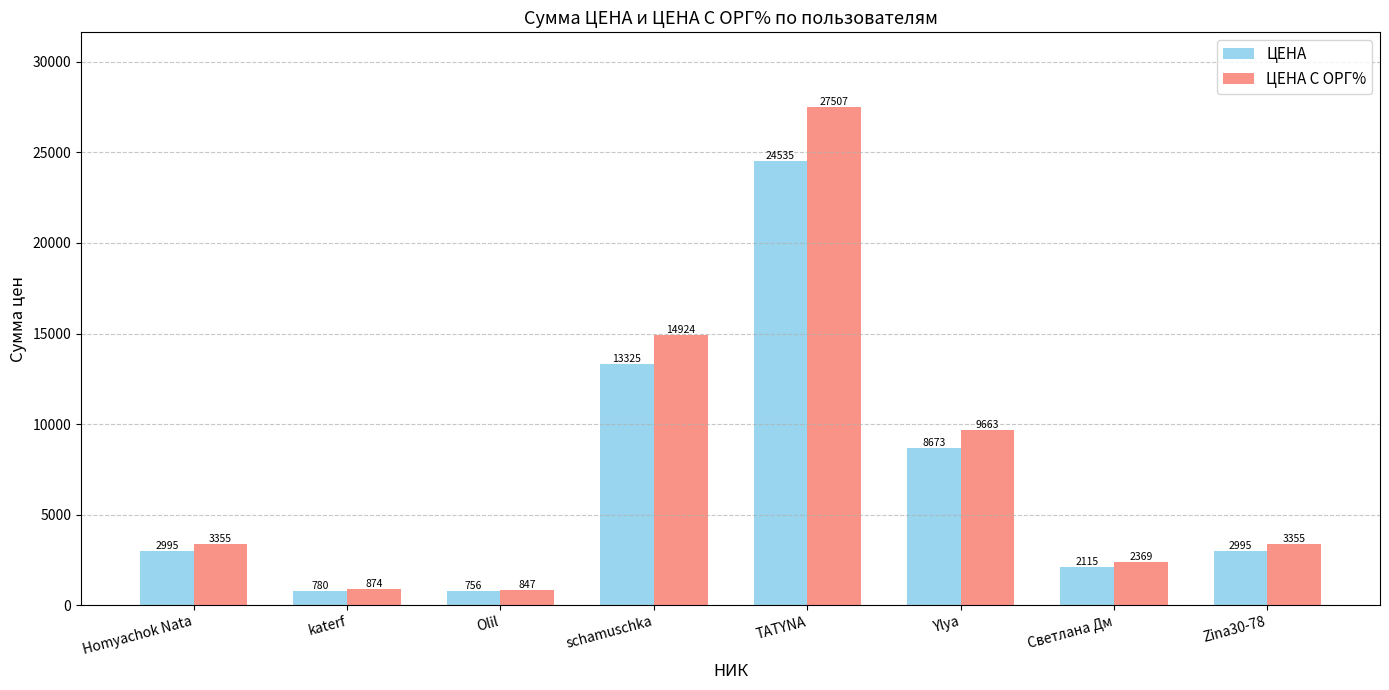

Are the bars horizontal?

No